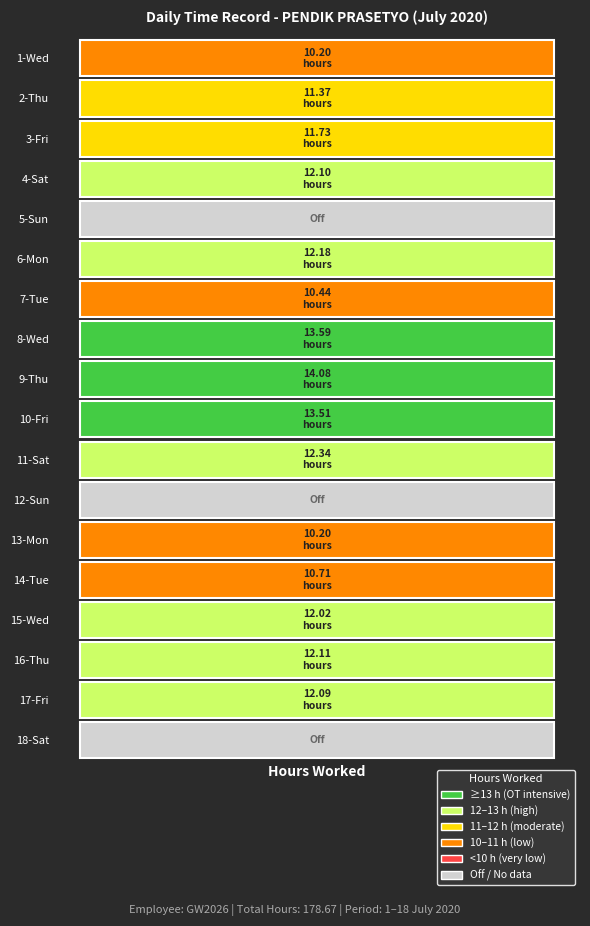

At which category does the chart reach its peak across all series?

9-Thu